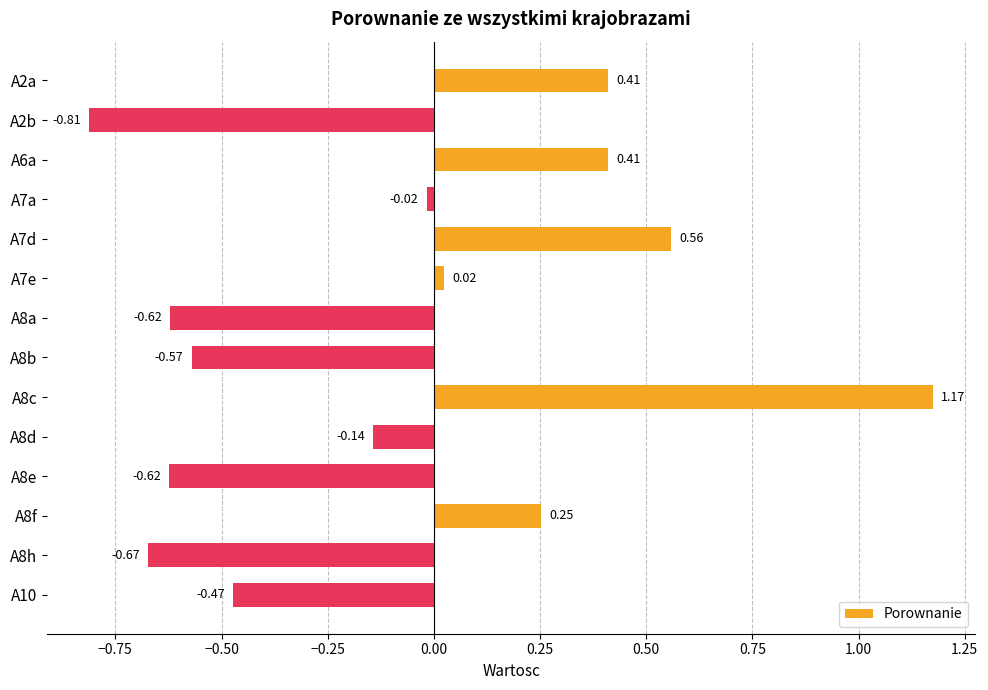

What is the difference between the maximum and minimum values?

2.0